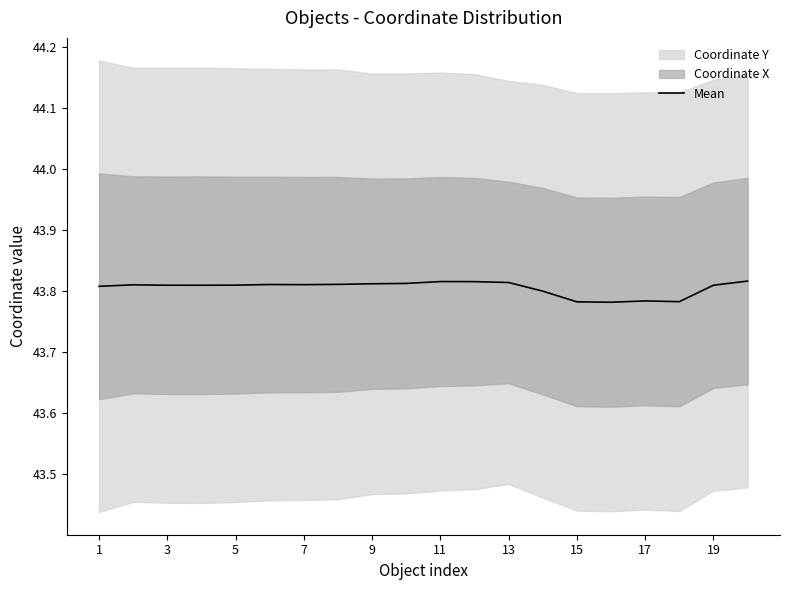

True or false: Mean has a value of 70.9 at 15.

False